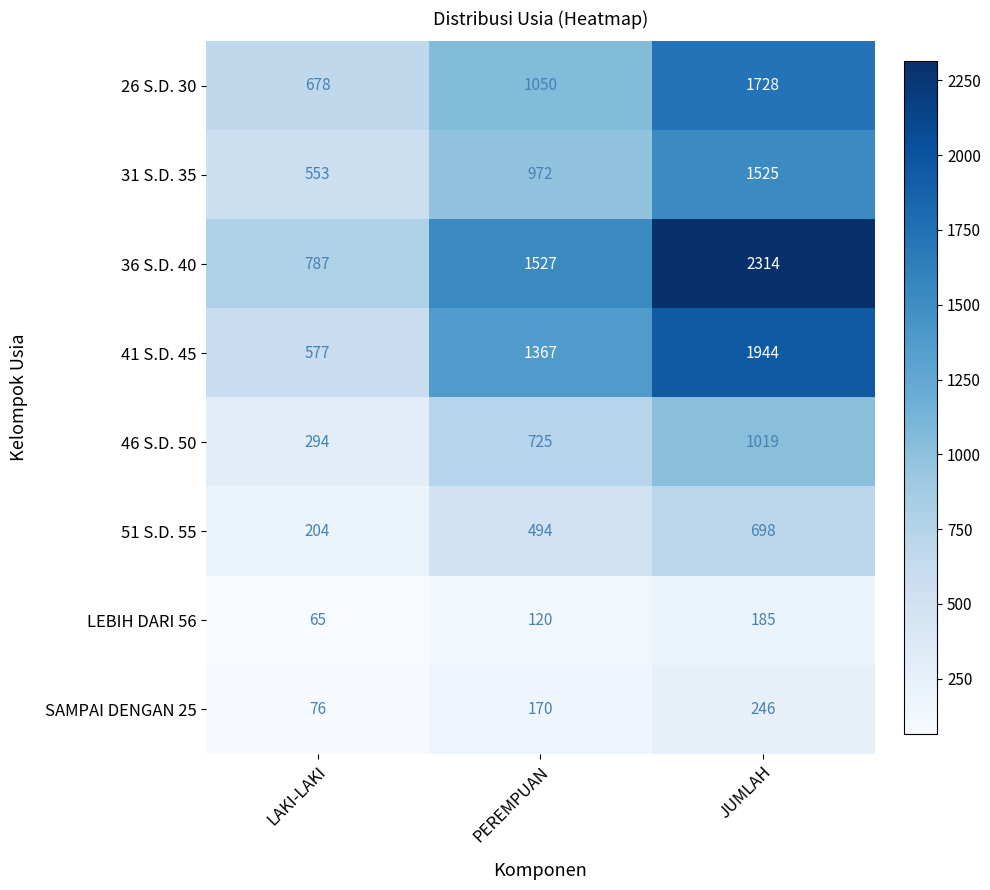

What is the total value across all series at PEREMPUAN?

6425